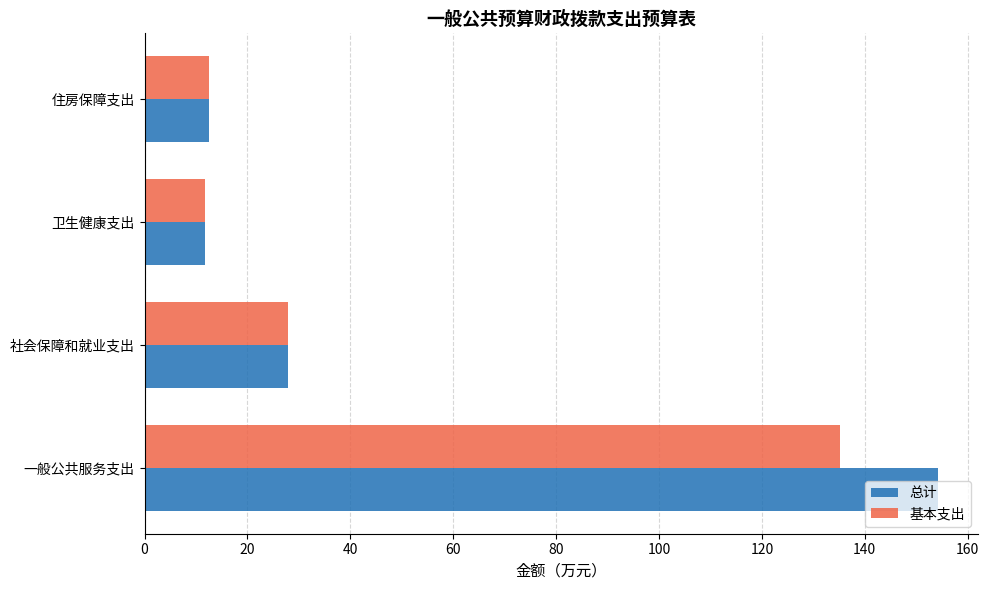

At which label is 基本支出 closest to 73?

社会保障和就业支出